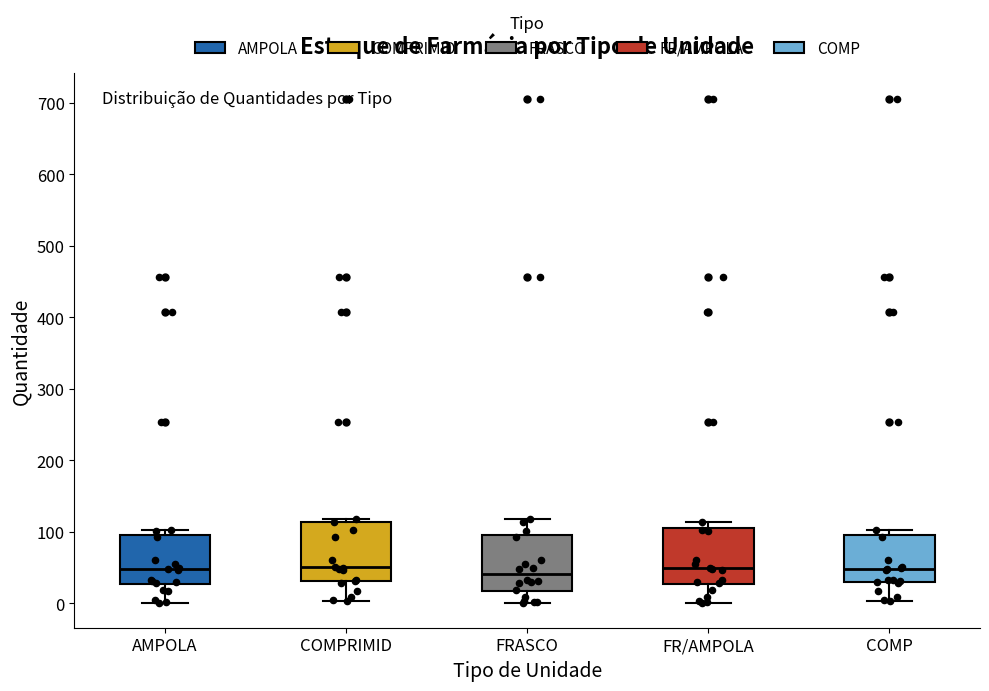

Reading left to right, transcribe this box plot: for each box, give where its median line is, the range the box spans, and where its two whiskers end, as read against the y-axis. The values are not printed on the chart, so give them approximately, as read against the axis.

AMPOLA: median 50, box 30 to 100, whiskers 0 to 100 (just above the box's upper edge)
COMPRIMID: median 50, box 30 to 110, whiskers 0 to 120
FRASCO: median 40, box 20 to 100, whiskers 0 to 120
FR/AMPOLA: median 50, box 30 to 100, whiskers 0 to 110
COMP: median 50, box 30 to 100, whiskers 0 to 100 (just above the box's upper edge)